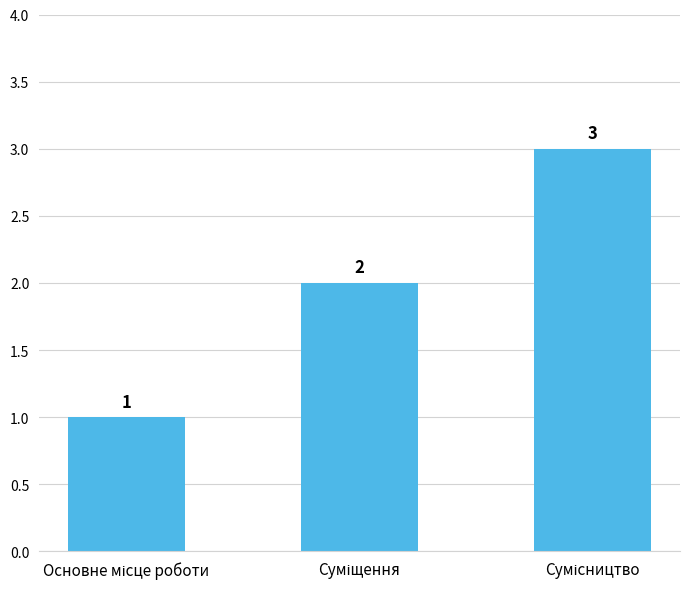

Count the values in the range 1 to 3.

3